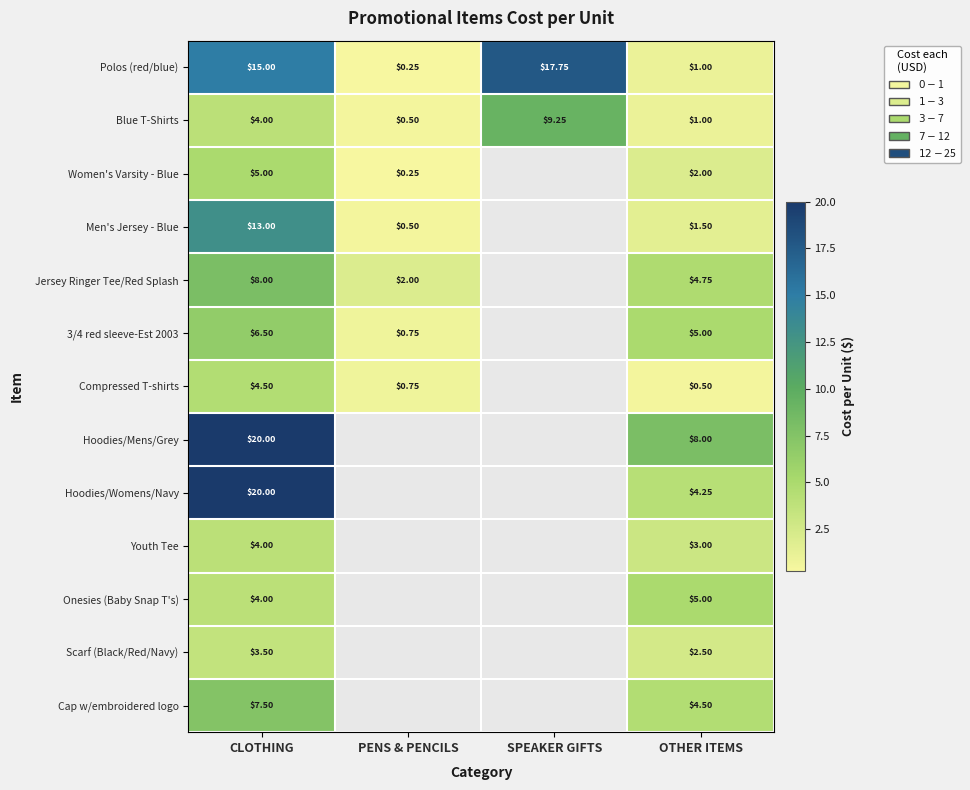

Where is Polos (red/blue) nearest to the value 9?

CLOTHING